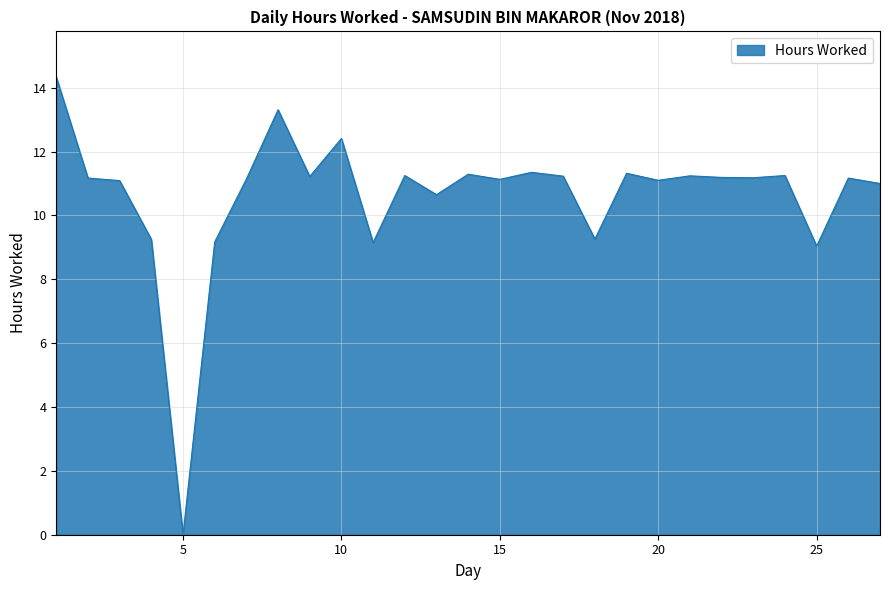

What is the greatest value displayed?

14.3